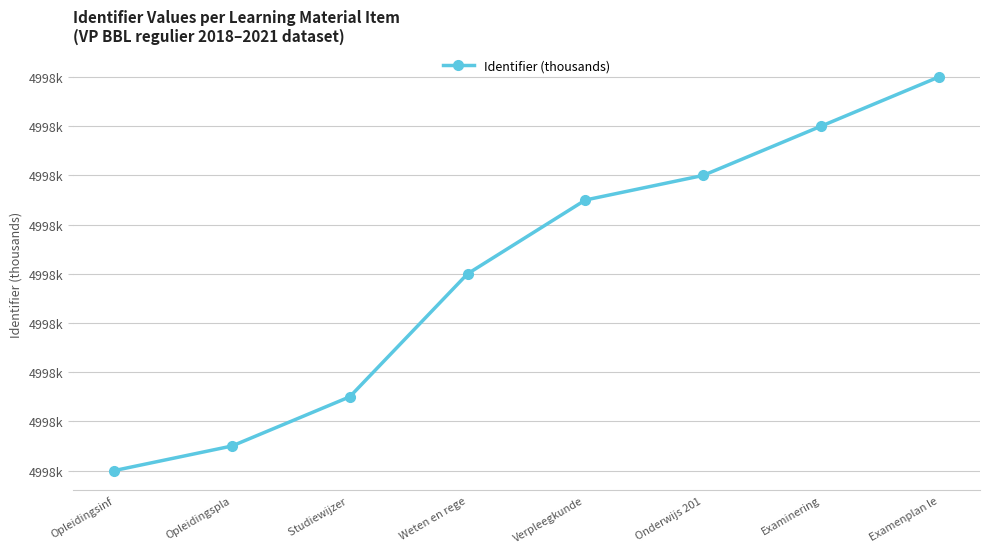

Is it true that the value at Verpleegkunde is 4997.7?

True